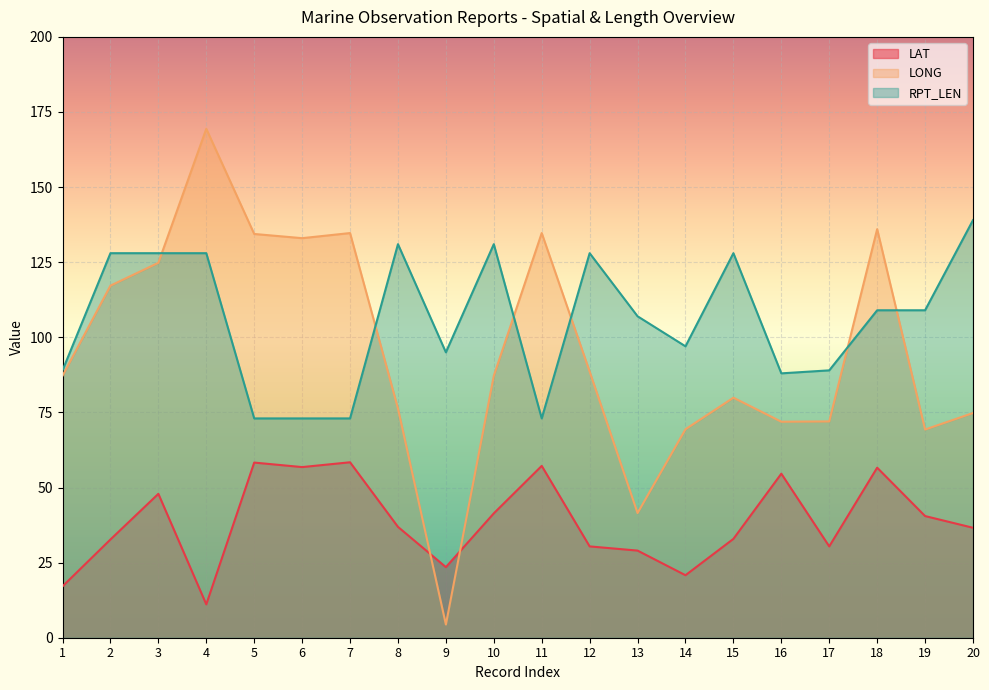

At 10, list the series in order from smallest to largest.

LAT, LONG, RPT_LEN